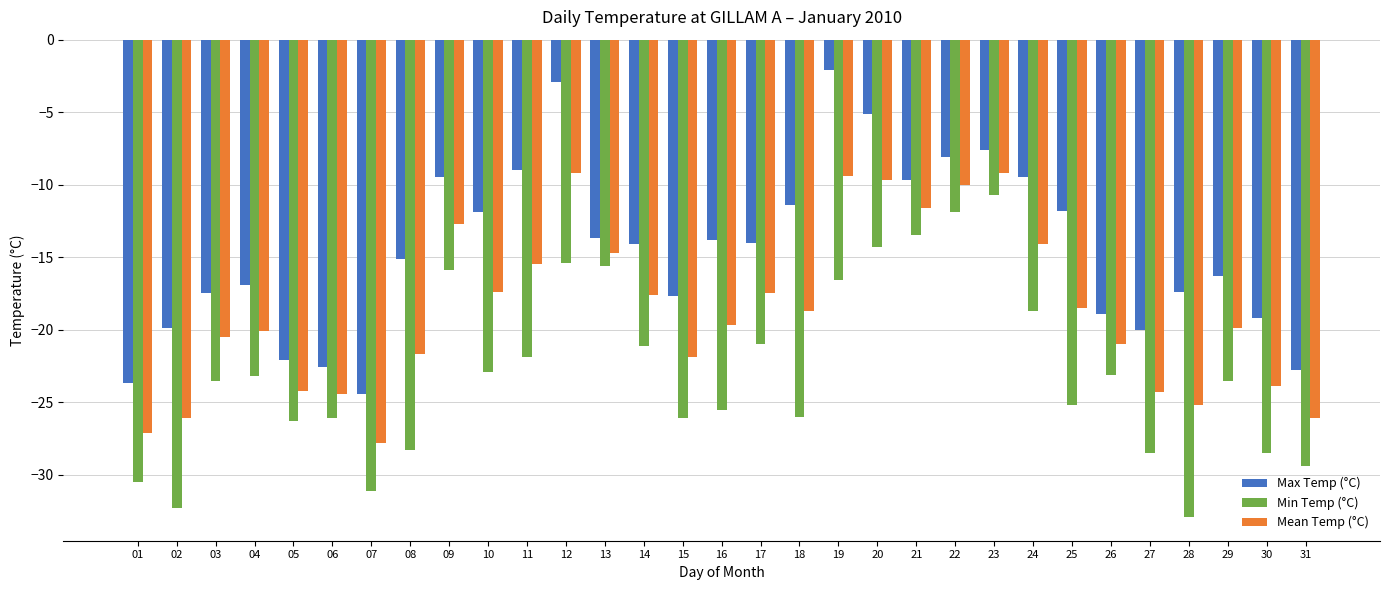

What is the difference between the maximum and minimum values in the Max Temp (°C) series?

22.3